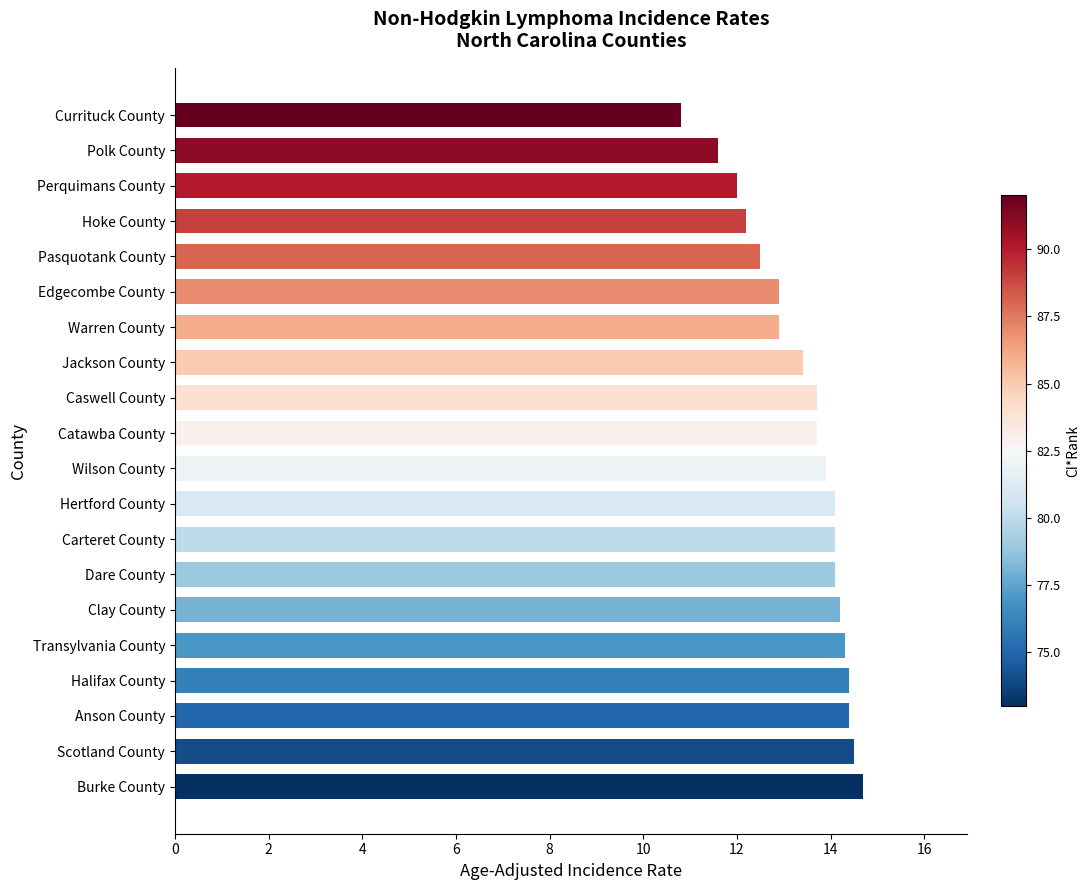

Reading top to bottom, what are all the values shown in this chart?

Currituck County=10.8	Polk County=11.6	Perquimans County=12.0	Hoke County=12.2	Pasquotank County=12.5	Edgecombe County=12.9	Warren County=12.9	Jackson County=13.4	Caswell County=13.7	Catawba County=13.7	Wilson County=13.9	Hertford County=14.1	Carteret County=14.1	Dare County=14.1	Clay County=14.2	Transylvania County=14.3	Halifax County=14.4	Anson County=14.4	Scotland County=14.5	Burke County=14.7